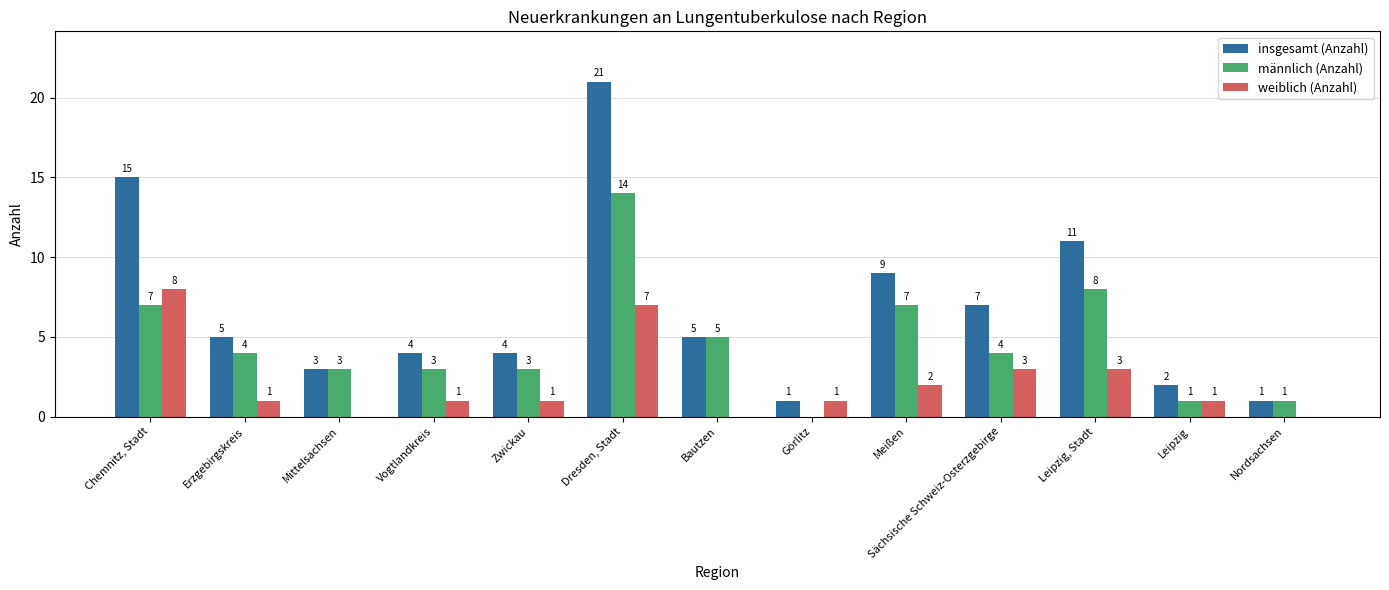

Is the value of weiblich (Anzahl) at Meißen greater than the value of männlich (Anzahl) at Erzgebirgskreis?

No